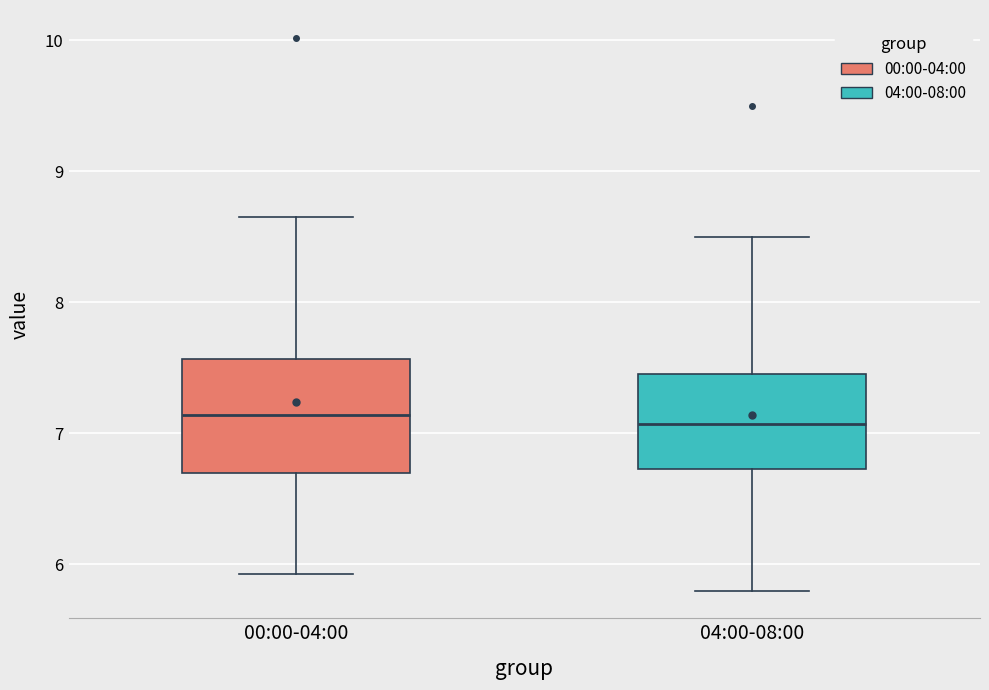

Where does the lower whisker of the box for 00:00-04:00 end on the y-axis? The values are not printed on the chart, so give them approximately, as read against the axis.

5.9